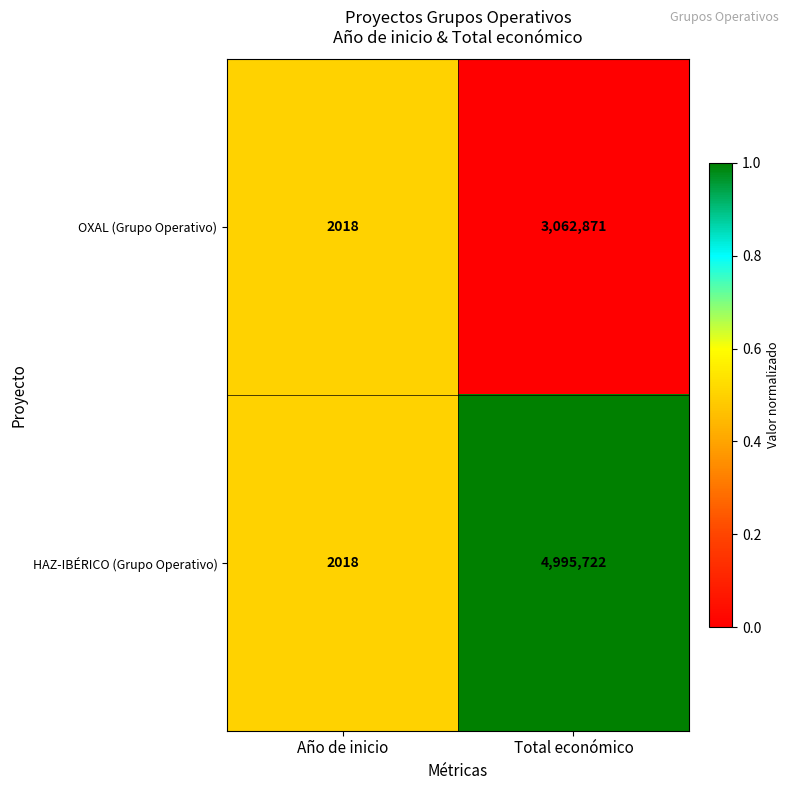

What is the spread (max minus min) of values at Total económico?

1932851